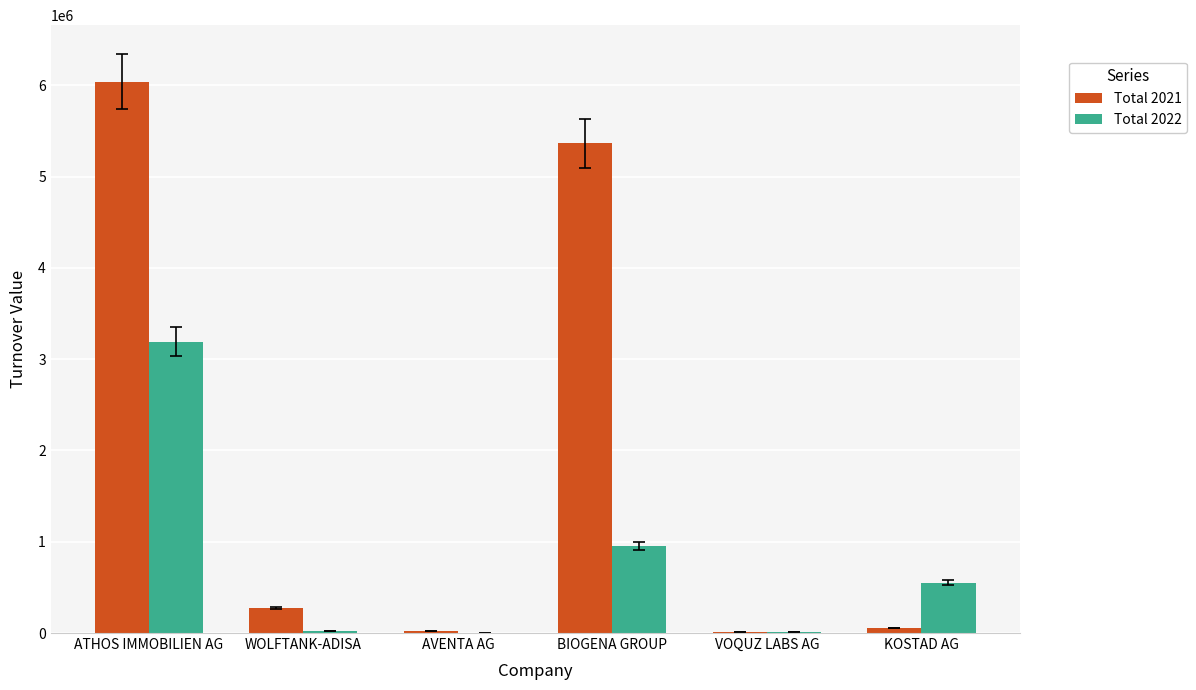

How many groups of bars are there?

6